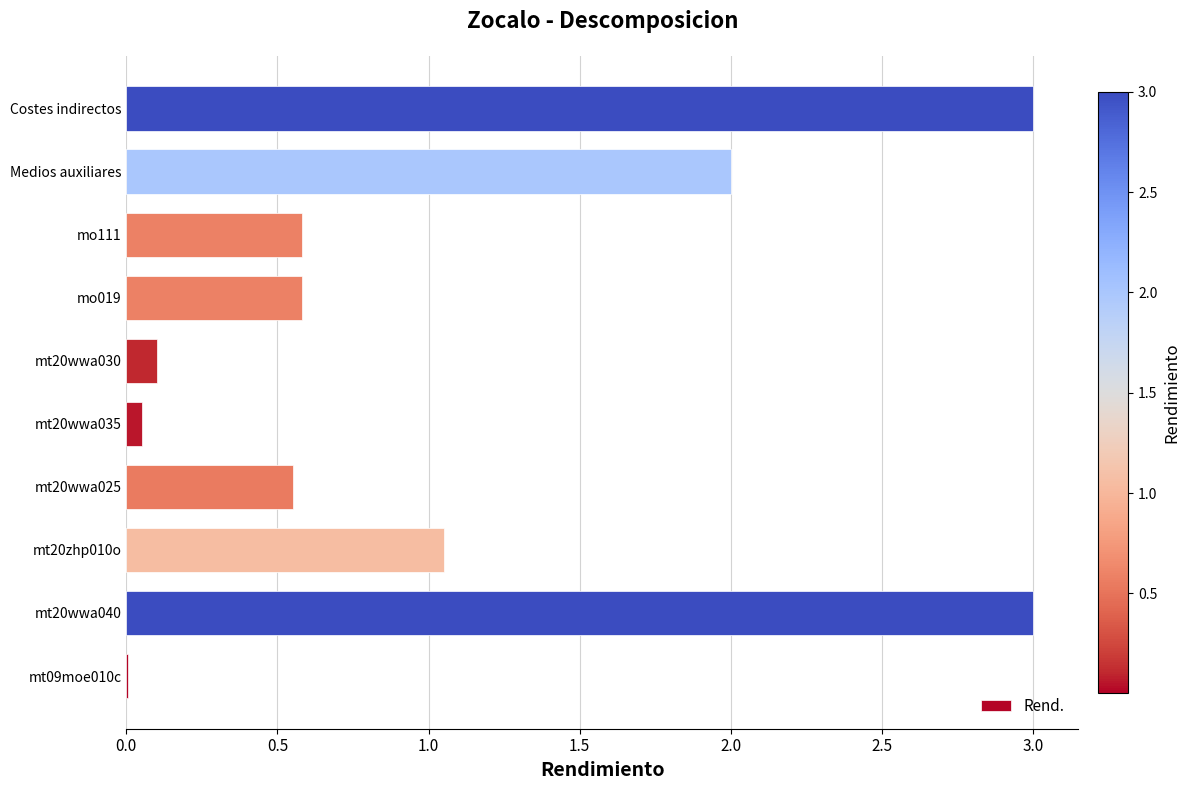

What is the maximum value shown in the chart?

3.0